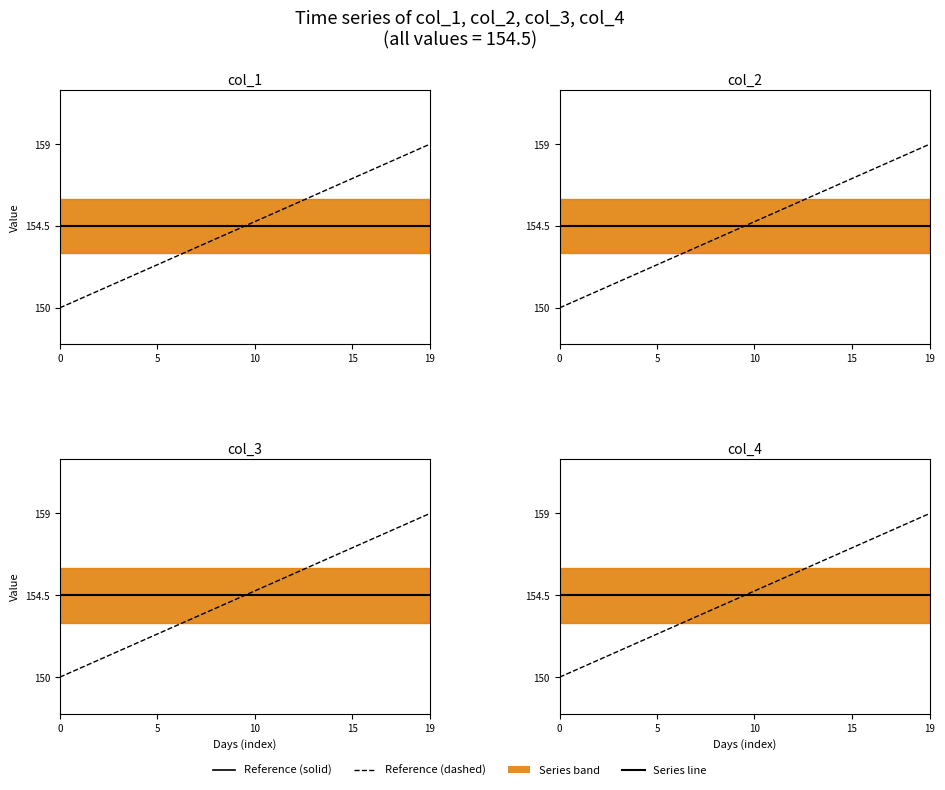

What is the label of the 10th point from the left?

9